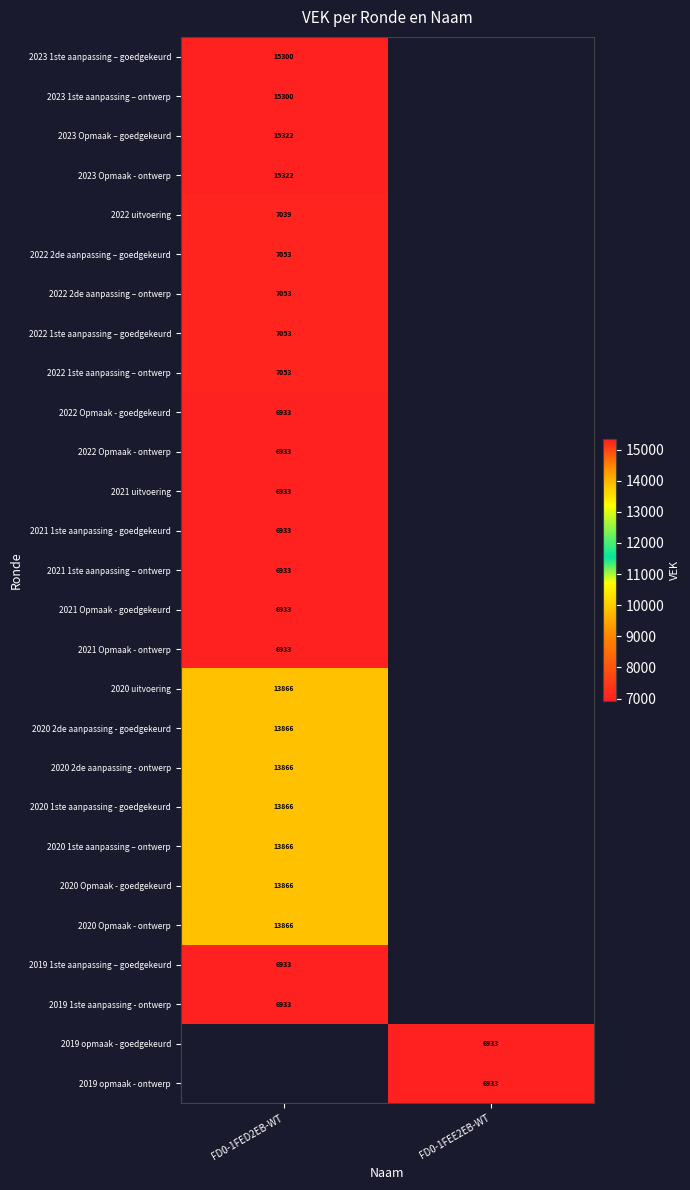

Which has a higher value, FD0-1FEE2EB-WT or FD0-1FED2EB-WT?

FD0-1FED2EB-WT